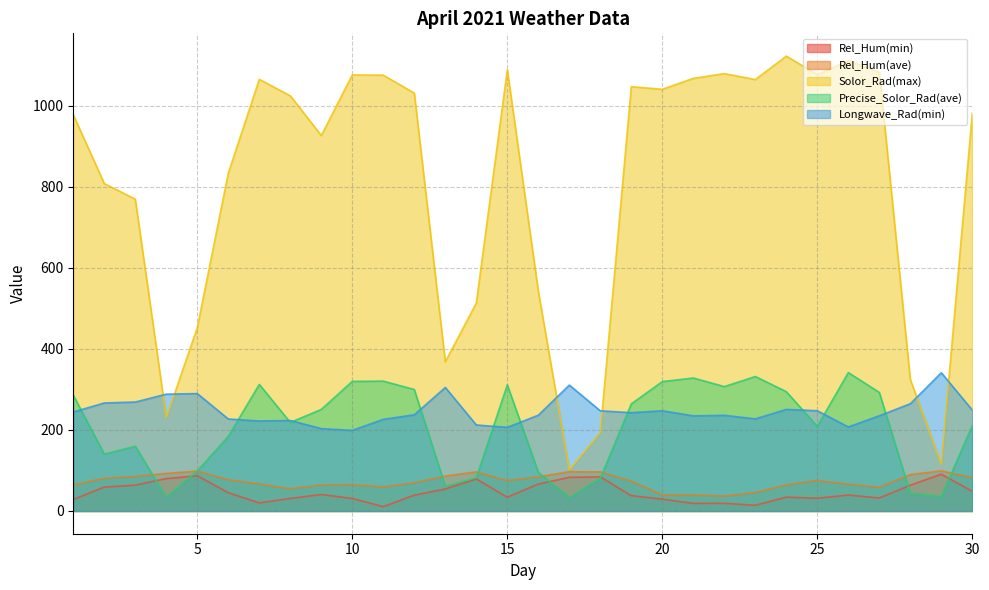

At which label is Rel_Hum(min) closest to 50?

30